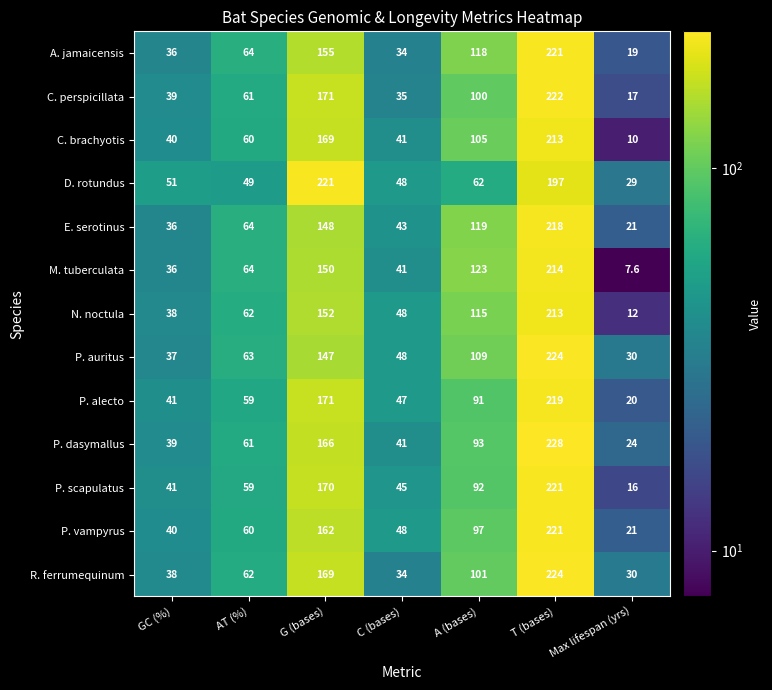

At which category is the sum across all series the highest?

T (bases)